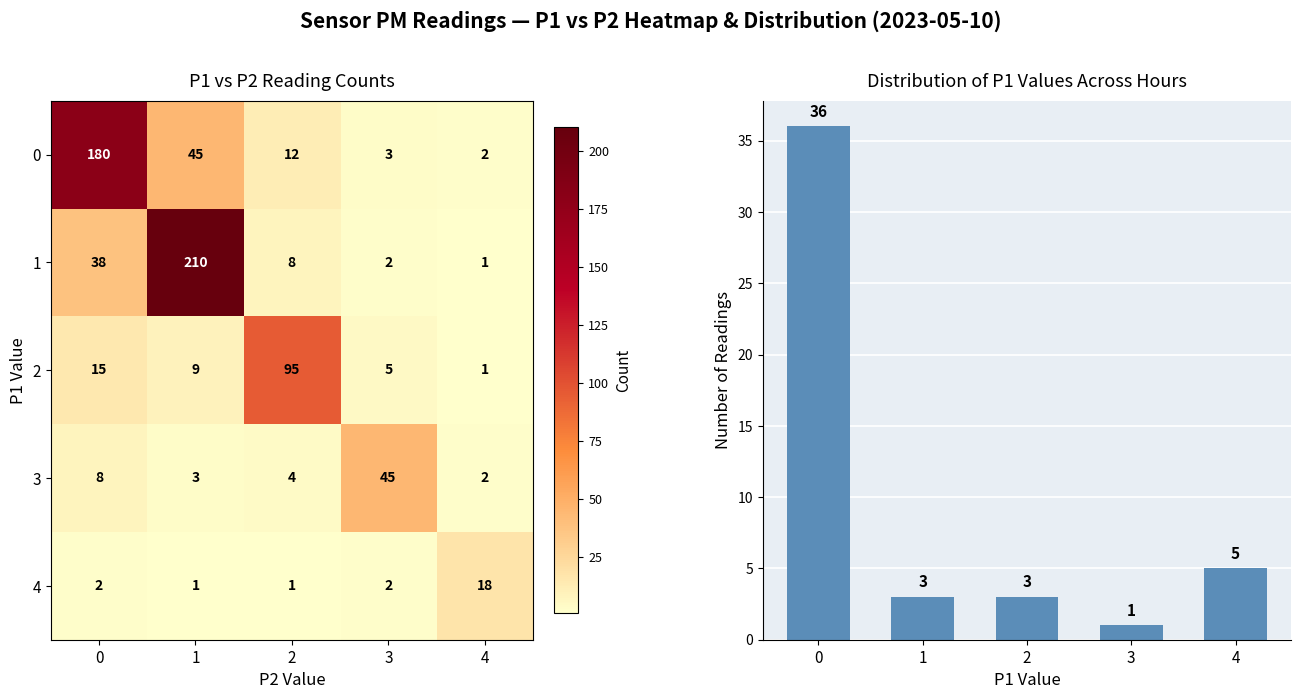

Which series has the largest total across all categories?

1